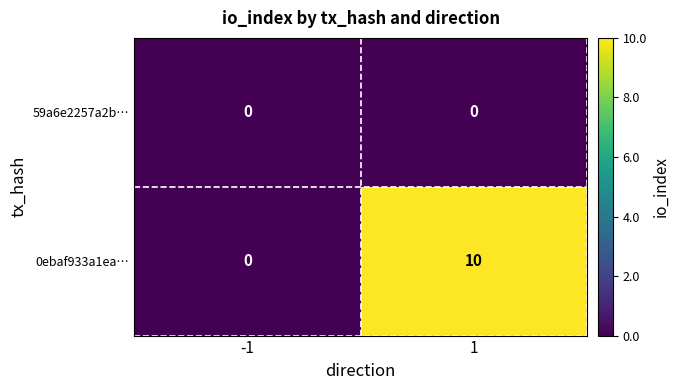

Is it true that 0ebaf933a1ea… equals 6 at 1?

False